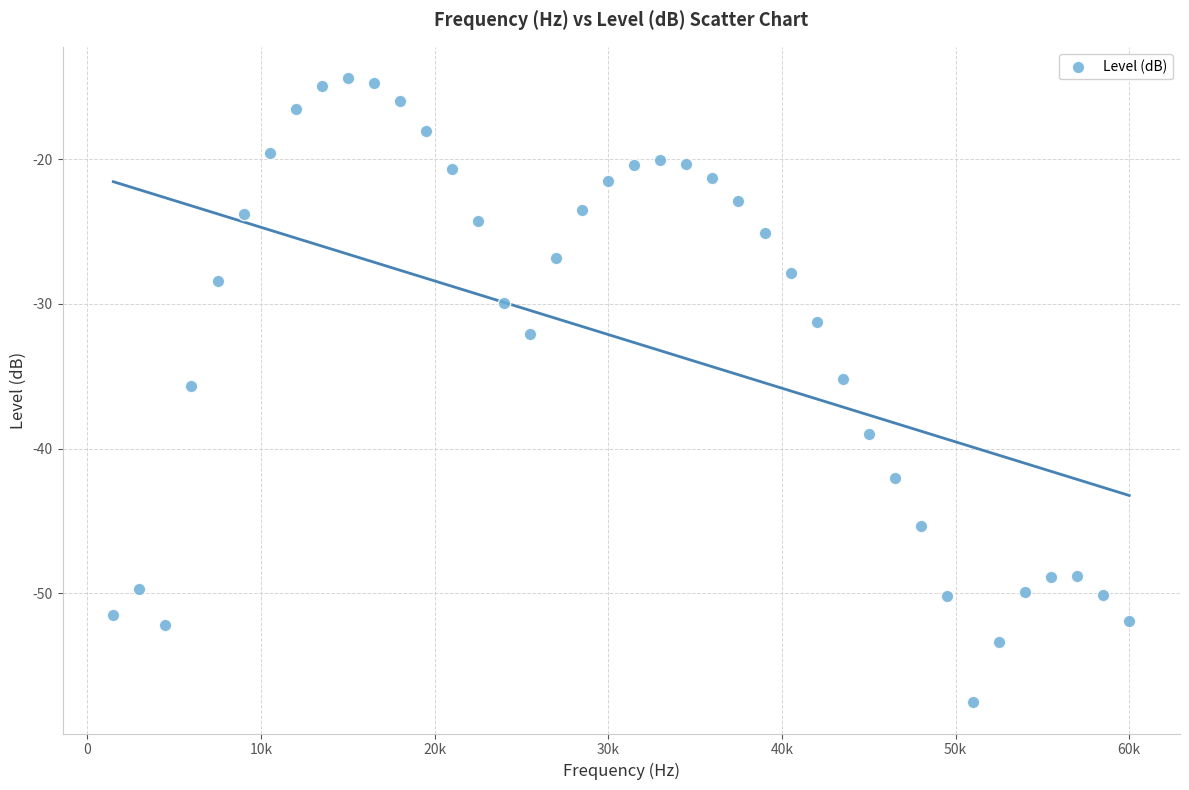

What is the range of Y values (max minus min)?

43.1